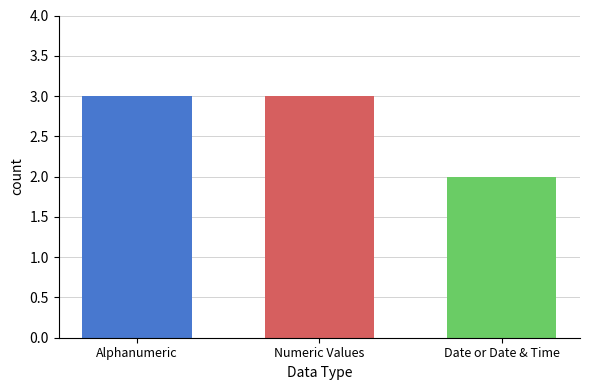

What is the maximum value shown in the chart?

3